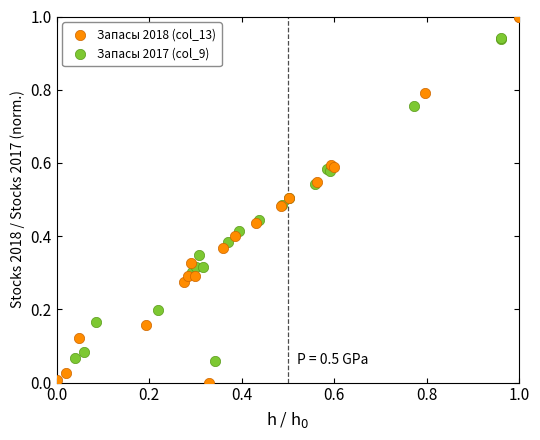

Which series contains the highest Y value?

Запасы 2018 (col_13)